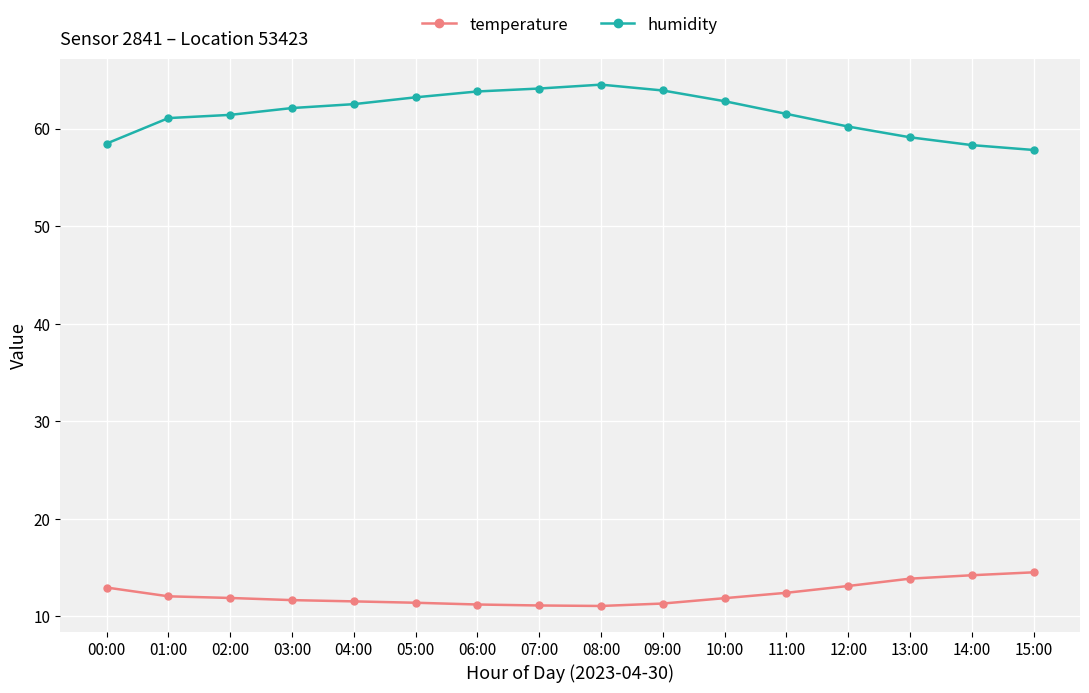

Which series has the largest range (max minus min)?

humidity